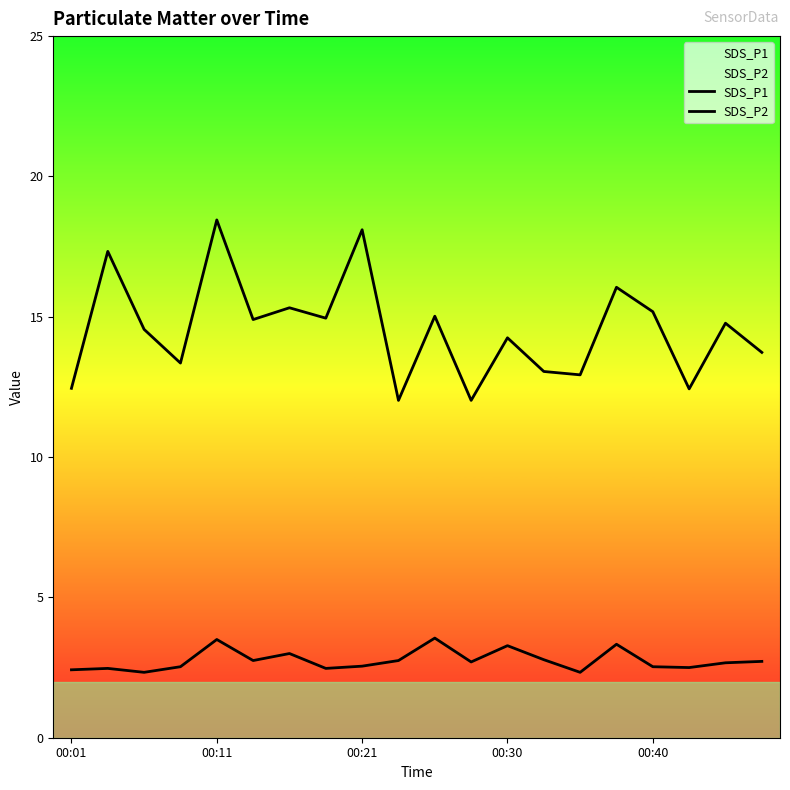

How many lines are shown in the chart?

2